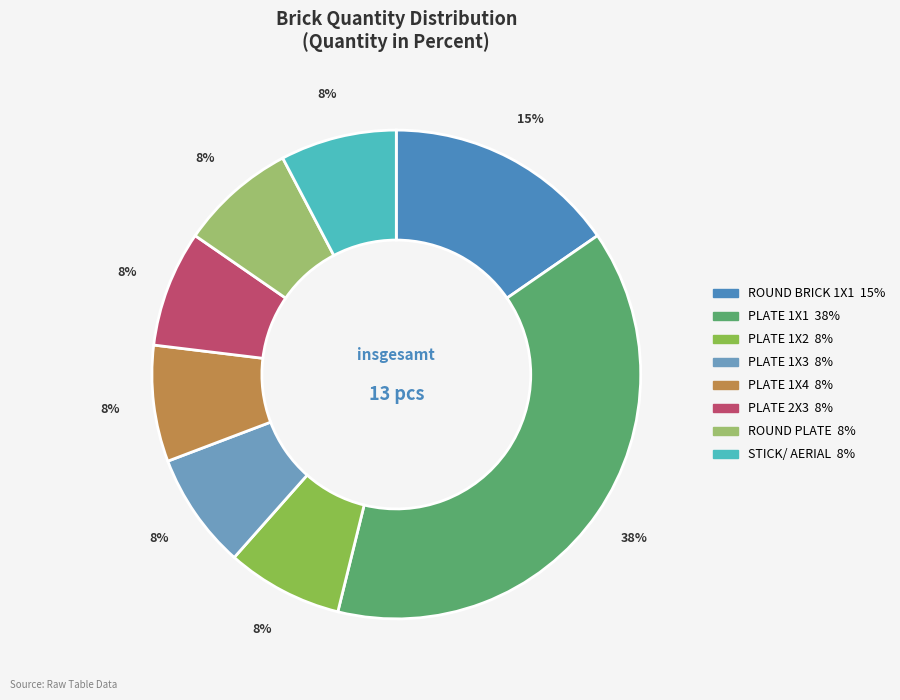

Is there a majority slice in this chart?

No